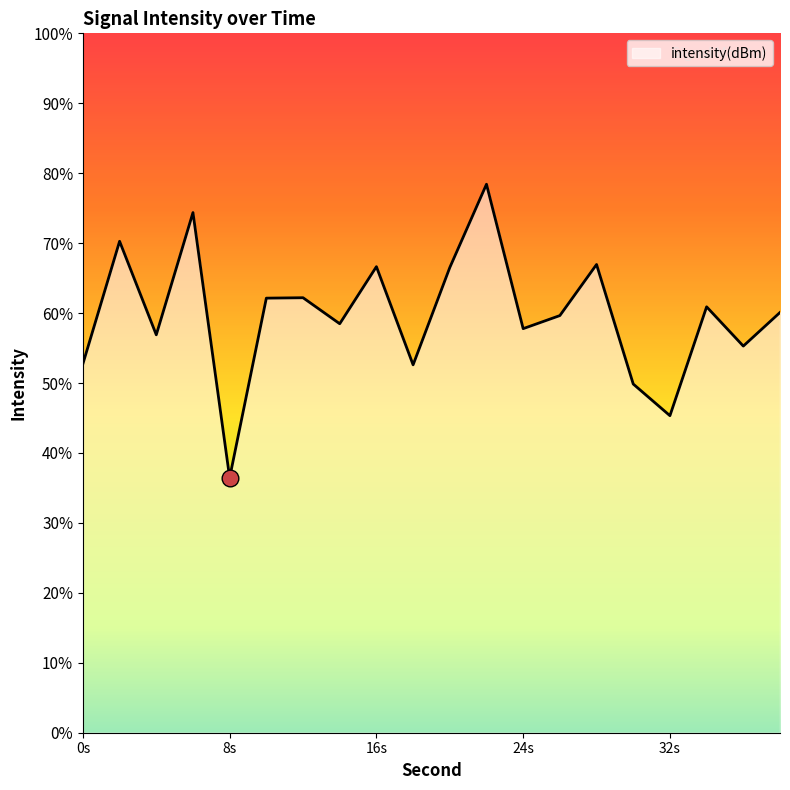

How many lines are shown in the chart?

1